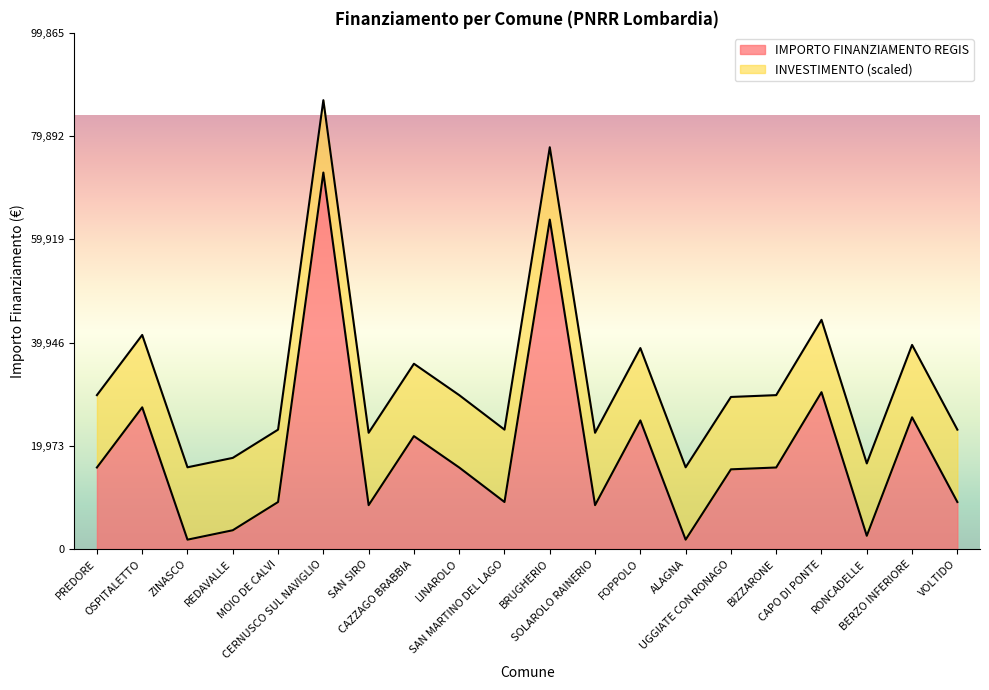

What is the ratio of the value at VOLTIDO to the value at ALAGNA?

5.0